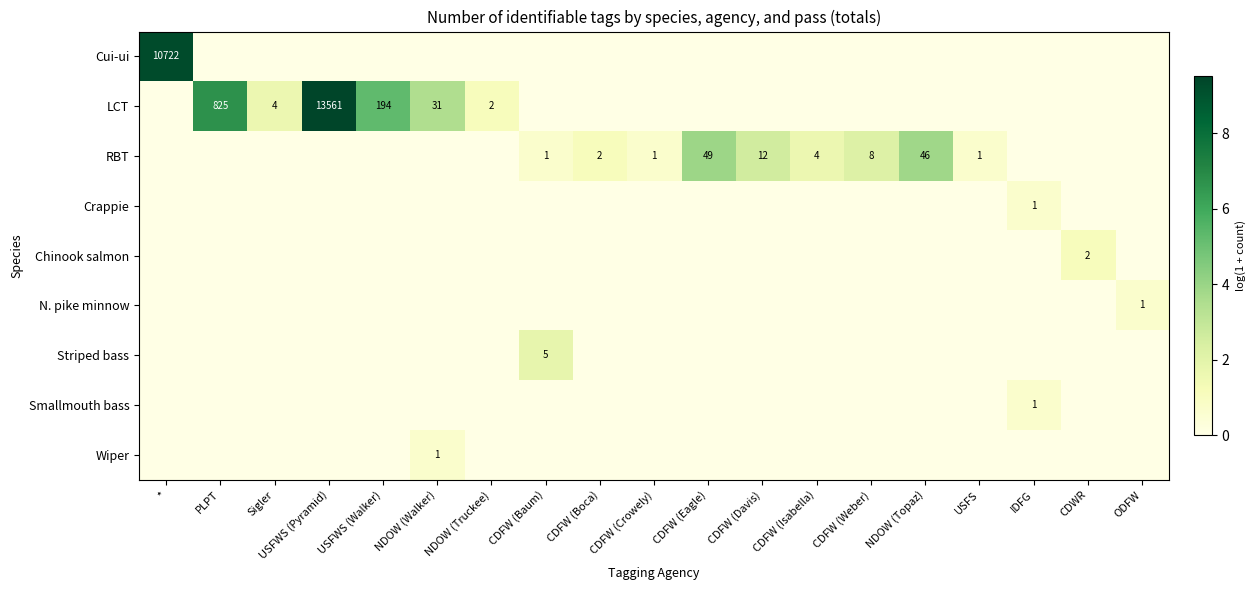

Count the number of categories in the chart.

19